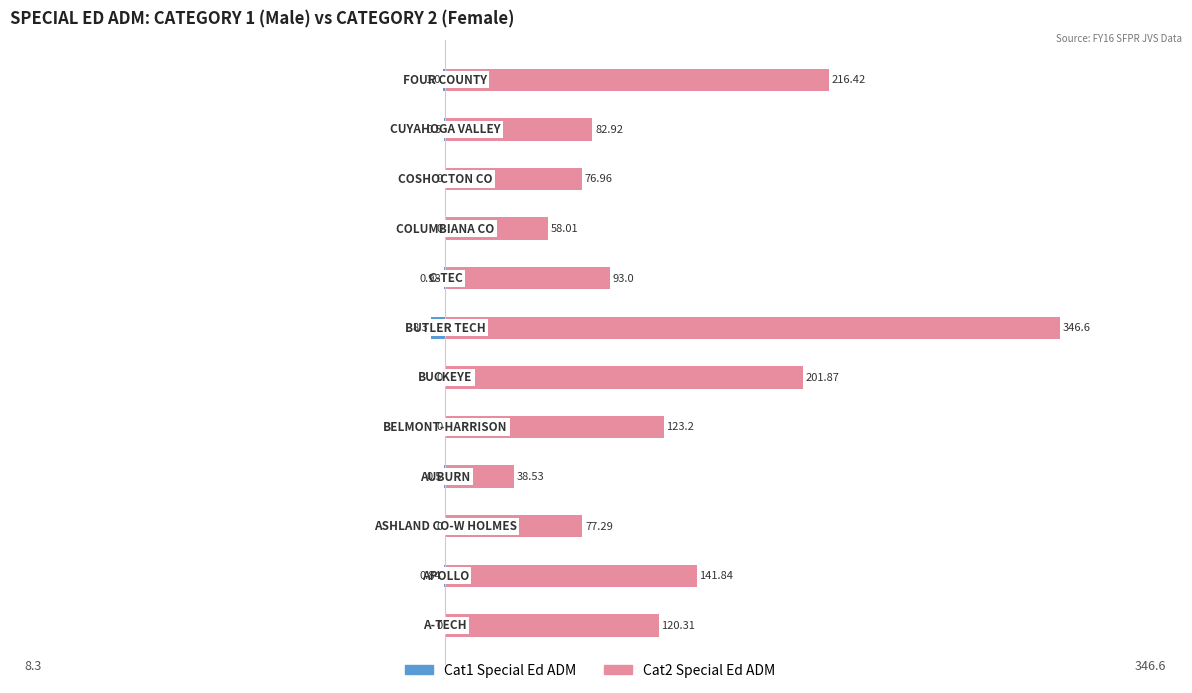

Rank the categories by Cat2 Special Ed ADM value from highest to lowest.

6, 11, 5, 1, 4, 0, 7, 10, 2, 9, 8, 3